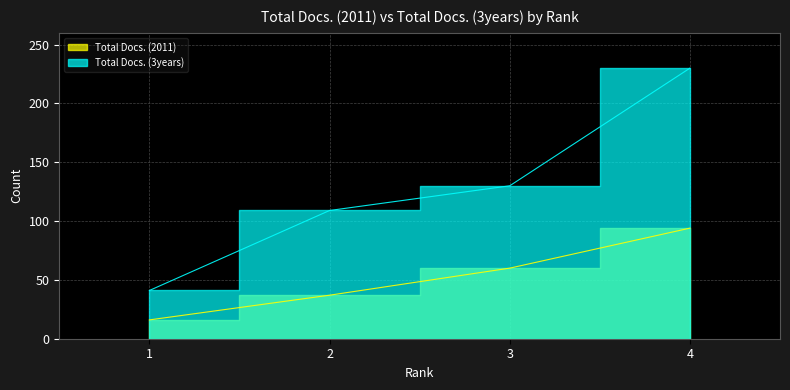

What is the average value of the Total Docs. (3years) series?

128